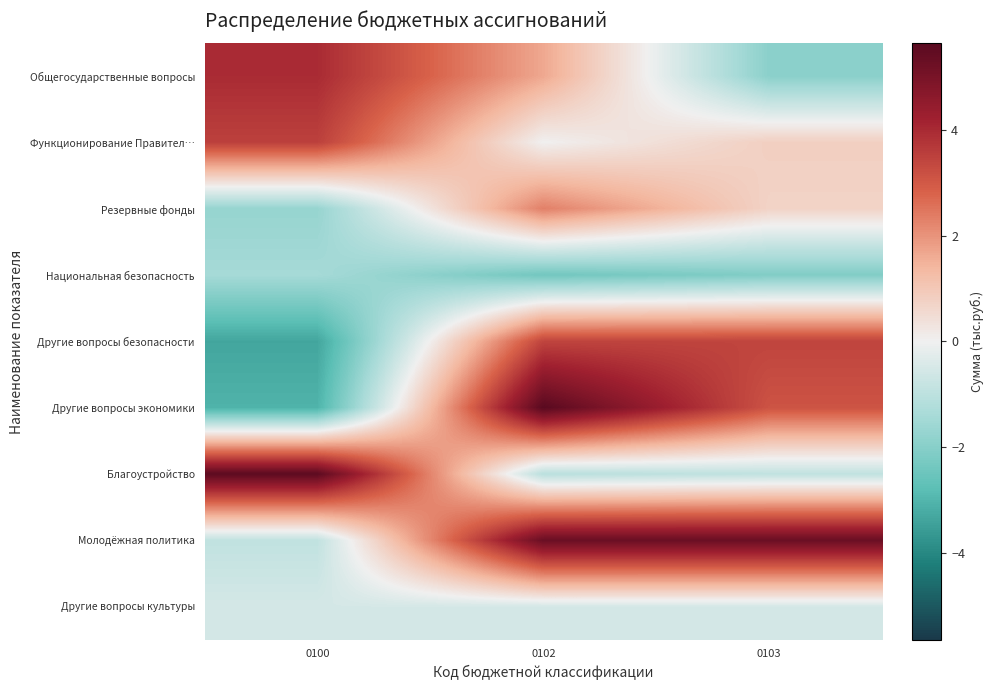

Rank the series by their maximum value, from highest to lowest.

Другие вопросы экономики, Благоустройство, Молодёжная политика, Общегосударственные вопросы, Функционирование Правител…, Другие вопросы безопасности, Резервные фонды, Другие вопросы культуры, Национальная безопасность